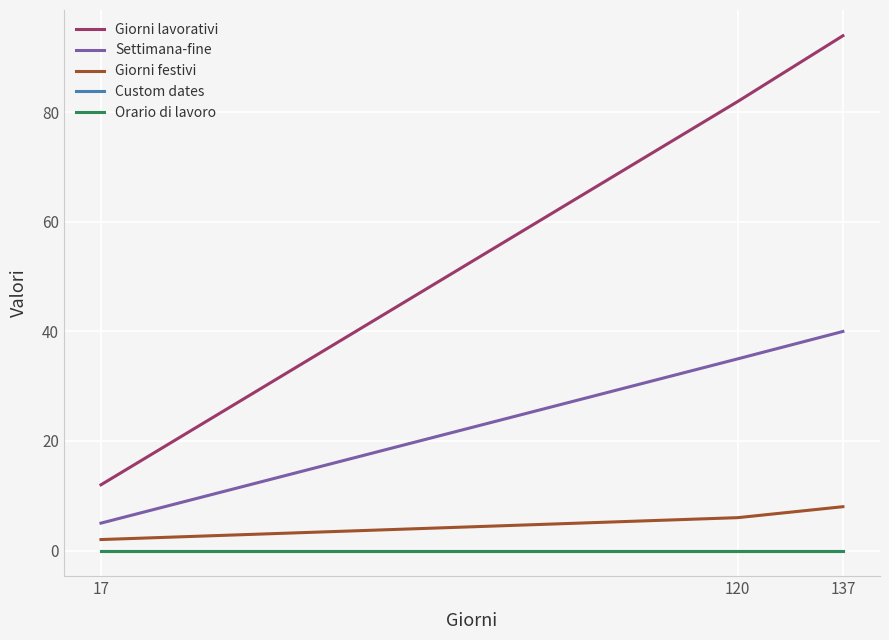

Reading right to left, list all the values displayed in this chart.

Giorni lavorativi: 137=94	120=82	17=12
Settimana-fine: 137=40	120=35	17=5
Giorni festivi: 137=8	120=6	17=2
Custom dates: 137=0	120=0	17=0
Orario di lavoro: 137=0	120=0	17=0